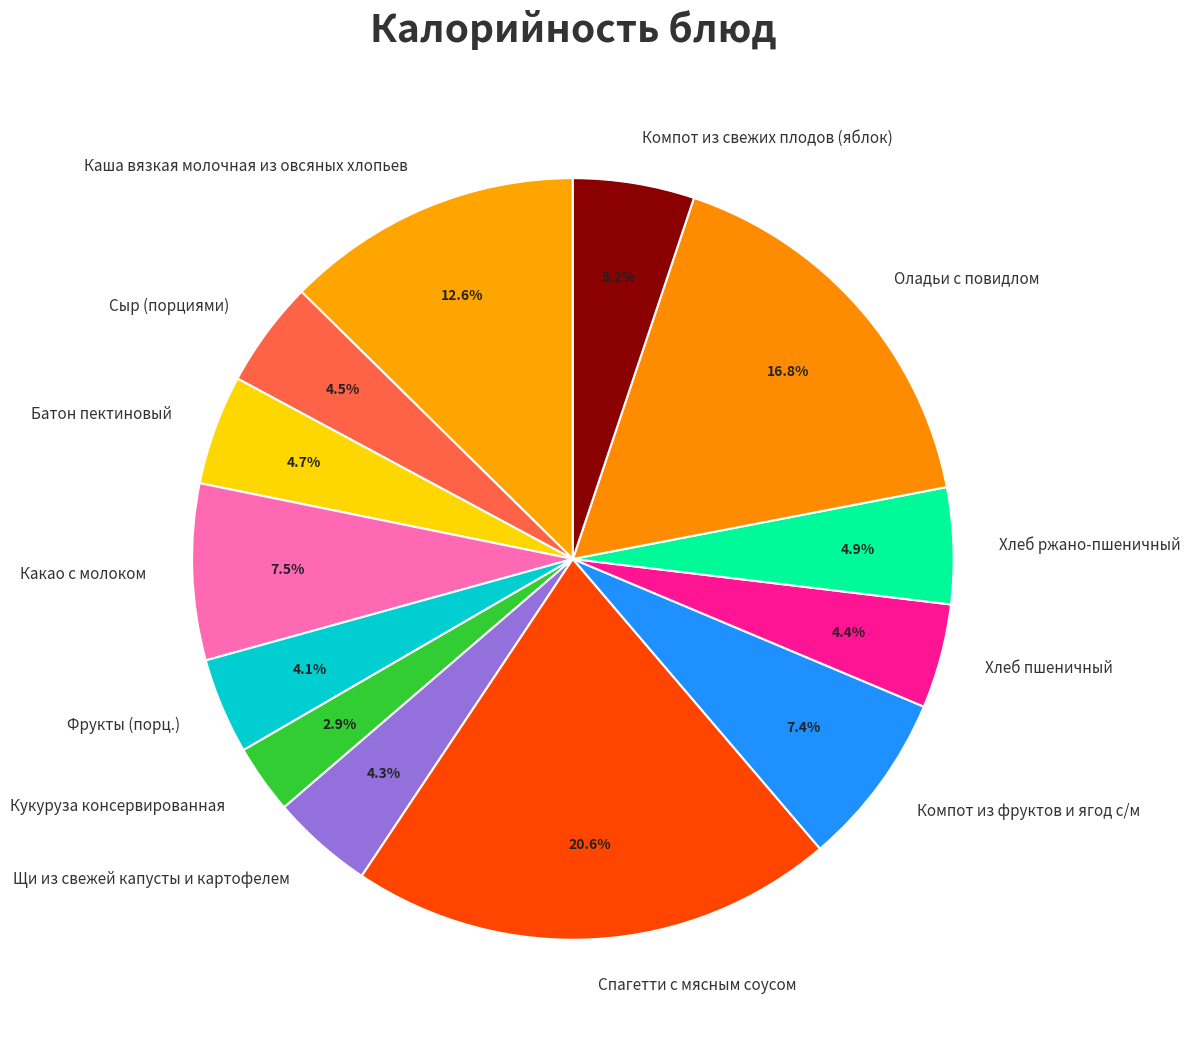

Is Компот из фруктов и ягод с/м the majority of the pie?

No